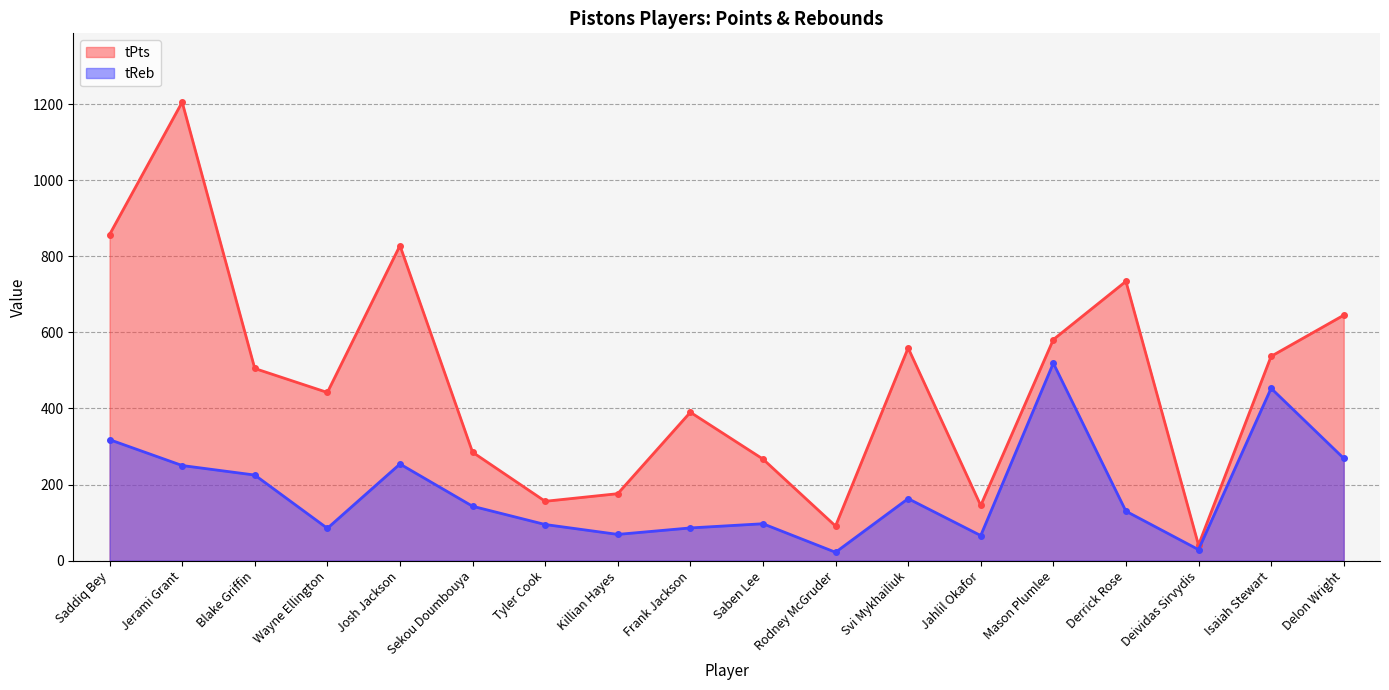

How many values in the tPts series exceed 505?

8